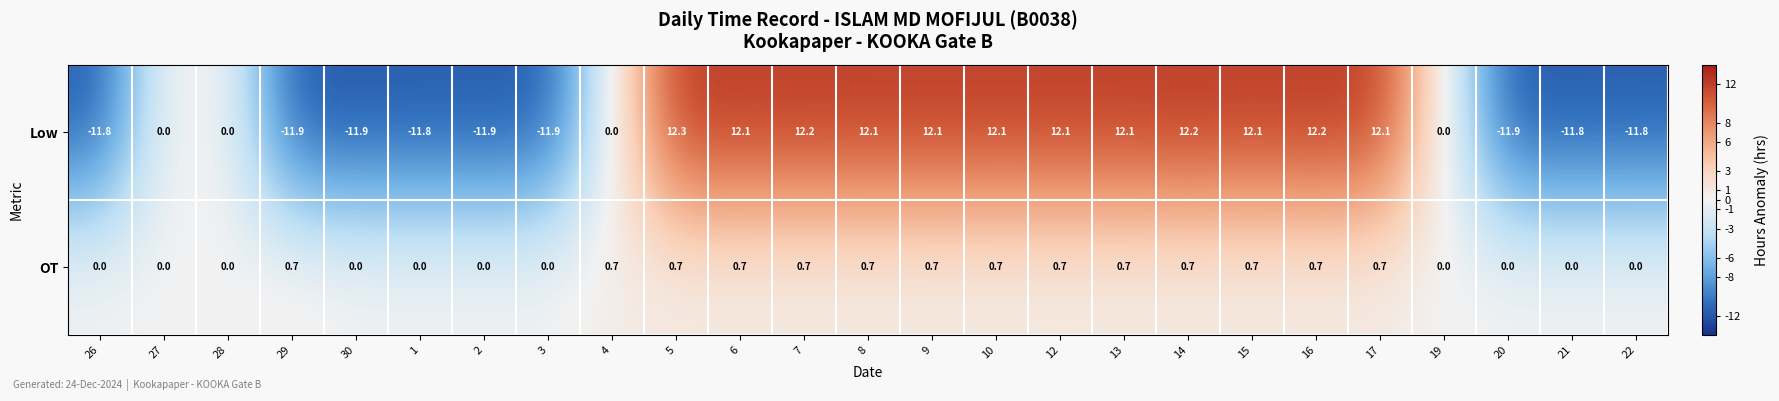

Which series has the largest range (max minus min)?

Low